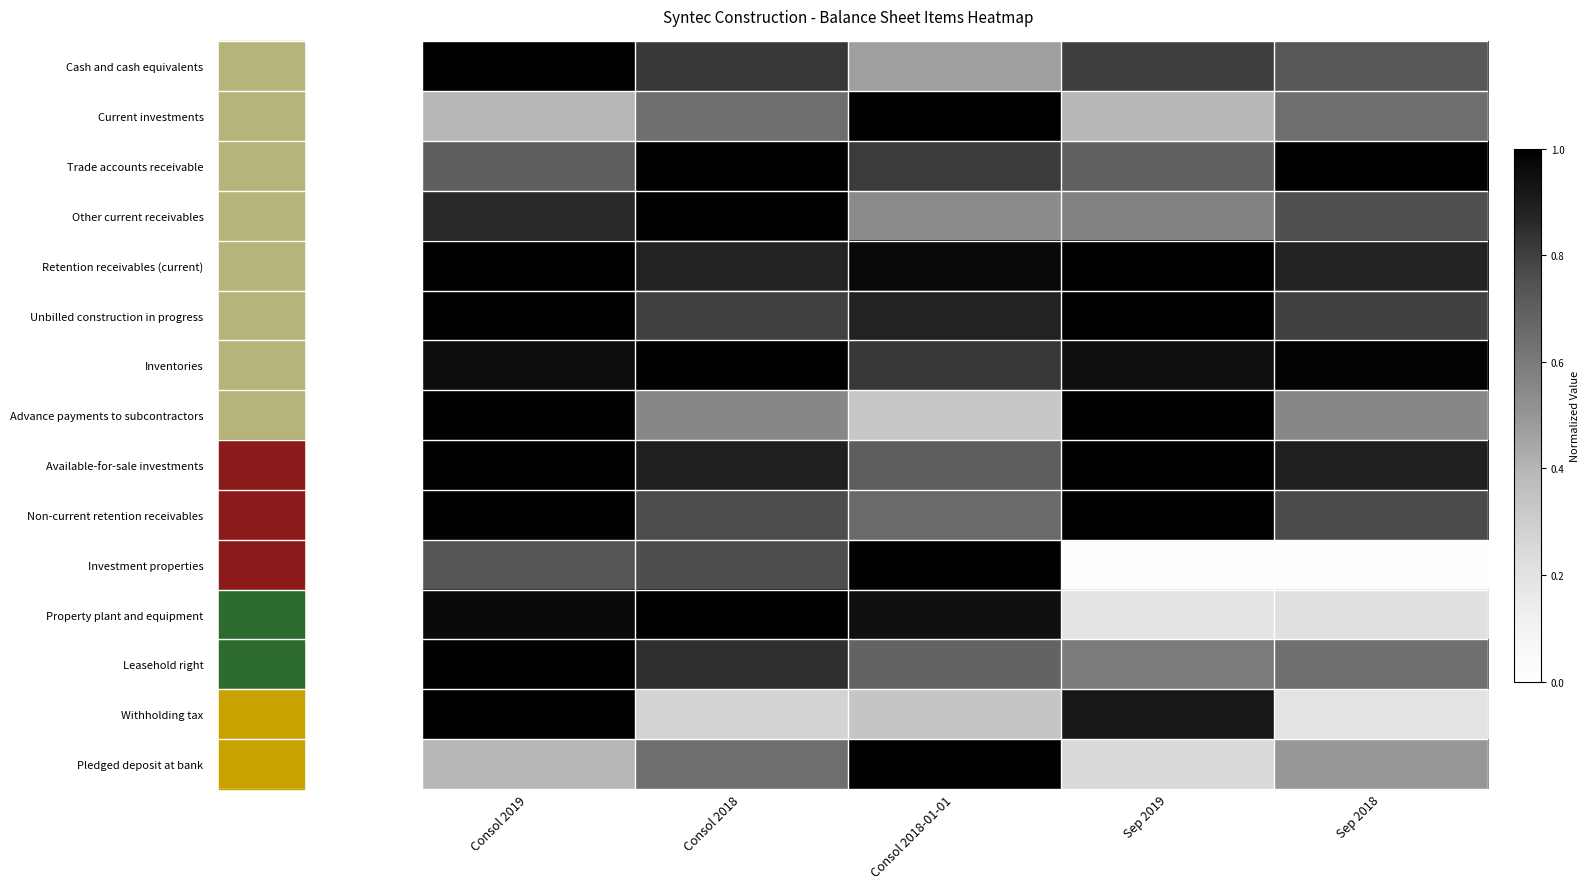

At how many categories does at least one series exceed 0?

5